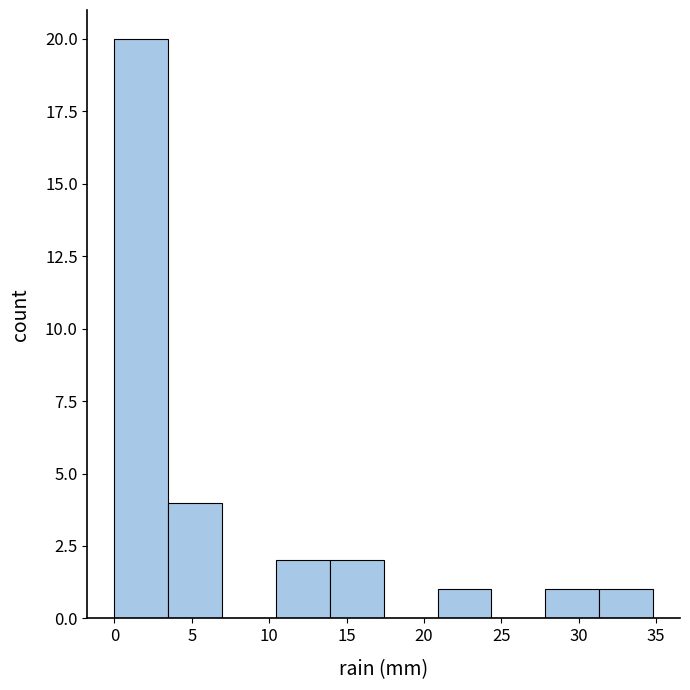

Over which range of the x-axis is the bar tallest?

0.0 to 3.5